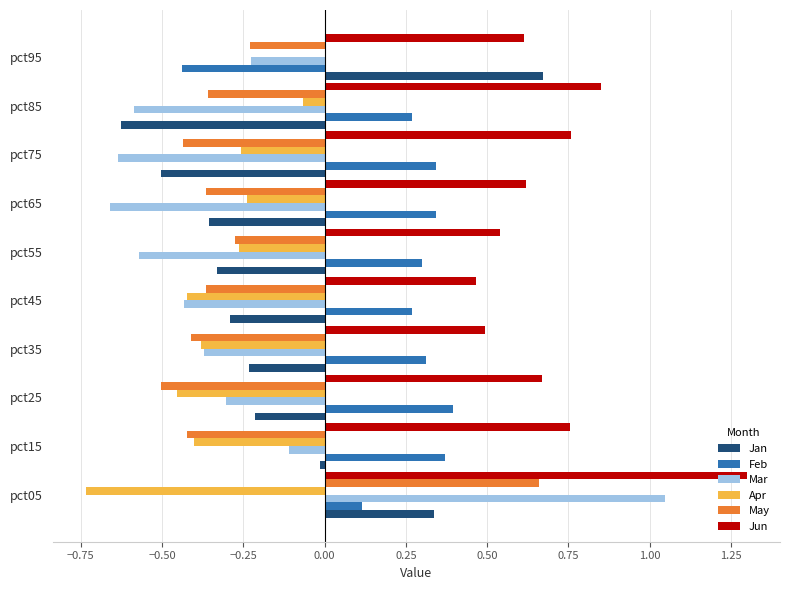

How many data points does each series have?

10